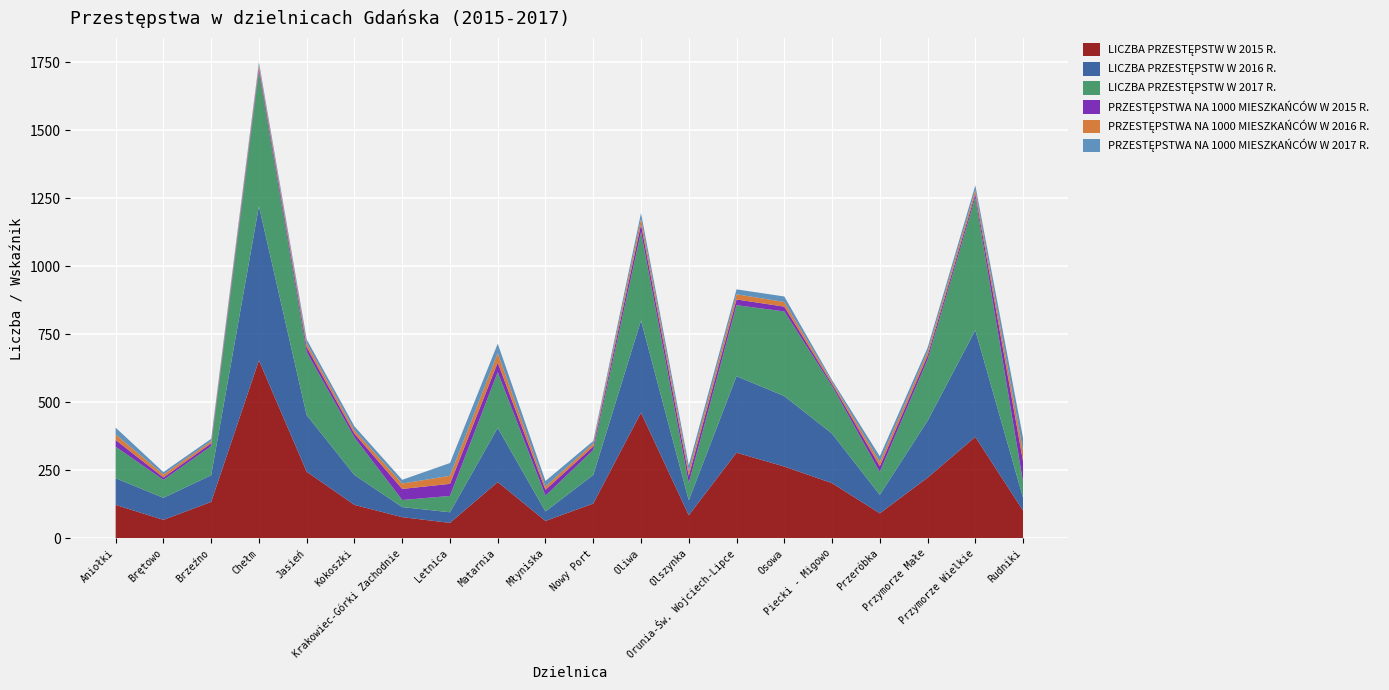

Reading right to left, list all the values displayed in this chart.

LICZBA PRZESTĘPSTW W 2015 R.: Rudniki=102.0	Przymorze Wielkie=373.0	Przymorze Małe=223.0	Przeróbka=92.0	Piecki - Migowo=203.0	Osowa=264.0	Orunia-Św. Wojciech-Lipce=315.0	Olszynka=85.0	Oliwa=462.0	Nowy Port=128.0	Młyniska=64.0	Matarnia=207.0	Letnica=57.0	Krakowiec-Górki Zachodnie=78.0	Kokoszki=123.0	Jasień=245.0	Chełm=654.0	Brzeźno=134.0	Brętowo=68.0	Aniołki=123.0
LICZBA PRZESTĘPSTW W 2016 R.: Rudniki=47.0	Przymorze Wielkie=392.0	Przymorze Małe=209.0	Przeróbka=68.0	Piecki - Migowo=182.0	Osowa=259.0	Orunia-Św. Wojciech-Lipce=281.0	Olszynka=55.0	Oliwa=339.0	Nowy Port=105.0	Młyniska=35.0	Matarnia=199.0	Letnica=39.0	Krakowiec-Górki Zachodnie=37.0	Kokoszki=110.0	Jasień=208.0	Chełm=567.0	Brzeźno=98.0	Brętowo=81.0	Aniołki=98.0
LICZBA PRZESTĘPSTW W 2017 R.: Rudniki=57.0	Przymorze Wielkie=488.0	Przymorze Małe=225.0	Przeróbka=84.0	Piecki - Migowo=175.0	Osowa=311.0	Orunia-Św. Wojciech-Lipce=261.0	Olszynka=63.0	Oliwa=325.0	Nowy Port=92.0	Młyniska=58.0	Matarnia=205.0	Letnica=60.0	Krakowiec-Górki Zachodnie=26.0	Kokoszki=138.0	Jasień=232.0	Chełm=495.0	Brzeźno=107.0	Brętowo=66.0	Aniołki=116.0
PRZESTĘPSTWA NA 1000 MIESZKAŃCÓW W 2015 R.: Rudniki=77.0	Przymorze Wielkie=12.8	Przymorze Małe=14.7	Przeróbka=21.2	Piecki - Migowo=8.0	Osowa=17.7	Orunia-Św. Wojciech-Lipce=21.0	Olszynka=27.0	Oliwa=27.8	Nowy Port=12.8	Młyniska=21.5	Matarnia=35.3	Letnica=44.4	Krakowiec-Górki Zachodnie=40.7	Kokoszki=13.8	Jasień=18.0	Chełm=13.1	Brzeźno=10.4	Brętowo=8.9	Aniołki=24.8
PRZESTĘPSTWA NA 1000 MIESZKAŃCÓW W 2016 R.: Rudniki=37.5	Przymorze Wielkie=13.8	Przymorze Małe=13.9	Przeróbka=16.2	Piecki - Migowo=7.0	Osowa=17.1	Orunia-Św. Wojciech-Lipce=19.1	Olszynka=17.6	Oliwa=20.9	Nowy Port=10.7	Młyniska=12.1	Matarnia=34.3	Letnica=29.7	Krakowiec-Górki Zachodnie=19.7	Kokoszki=12.1	Jasień=13.9	Chełm=11.2	Brzeźno=7.8	Brętowo=10.8	Aniołki=20.0
PRZESTĘPSTWA NA 1000 MIESZKAŃCÓW W 2017 R.: Rudniki=48.1	Przymorze Wielkie=17.6	Przymorze Małe=15.0	Przeróbka=20.3	Piecki - Migowo=6.6	Osowa=20.2	Orunia-Św. Wojciech-Lipce=18.1	Olszynka=20.7	Oliwa=20.8	Nowy Port=9.5	Młyniska=20.4	Matarnia=35.2	Letnica=46.9	Krakowiec-Górki Zachodnie=13.8	Kokoszki=14.8	Jasień=14.3	Chełm=9.7	Brzeźno=8.7	Brętowo=8.8	Aniołki=25.2